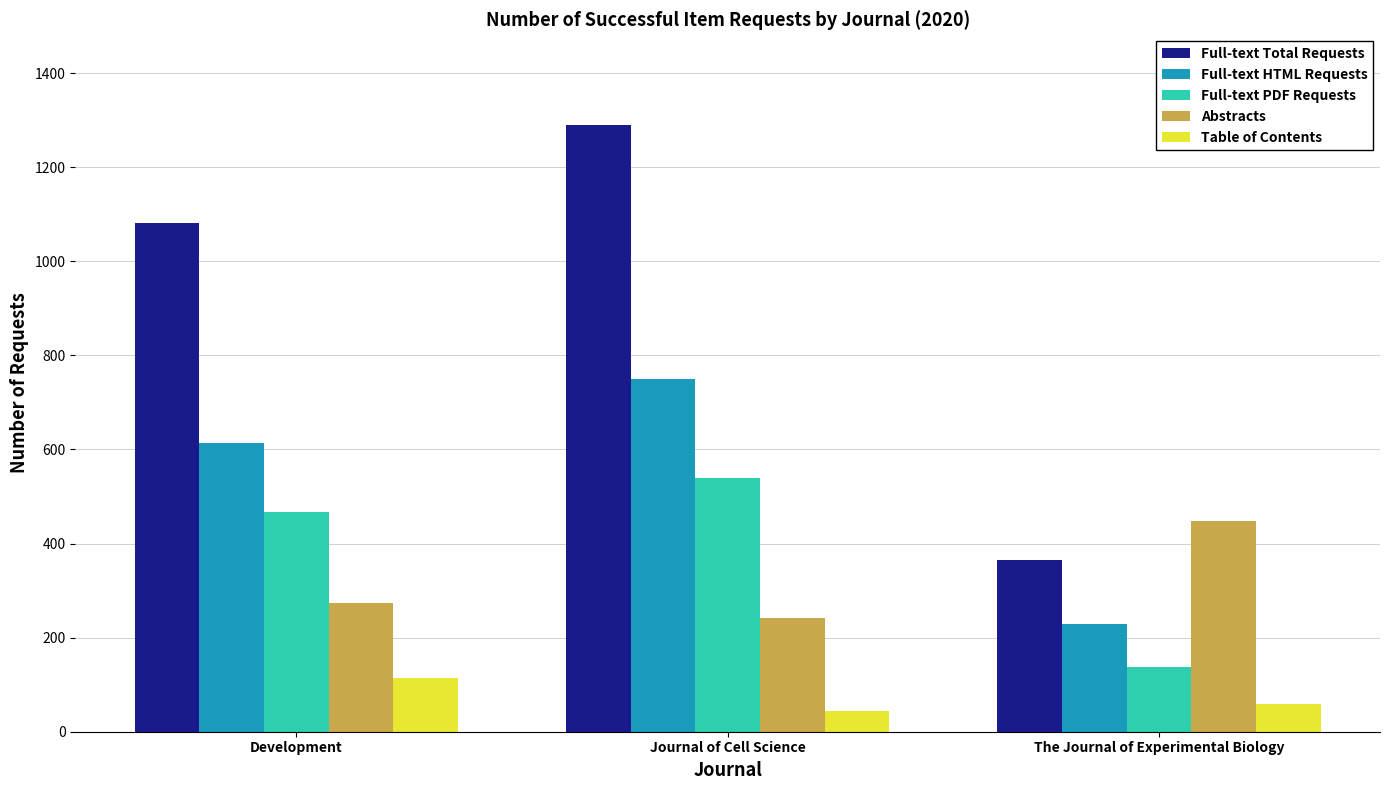

Which category has the lowest value in the Full-text HTML Requests series?

The Journal of Experimental Biology